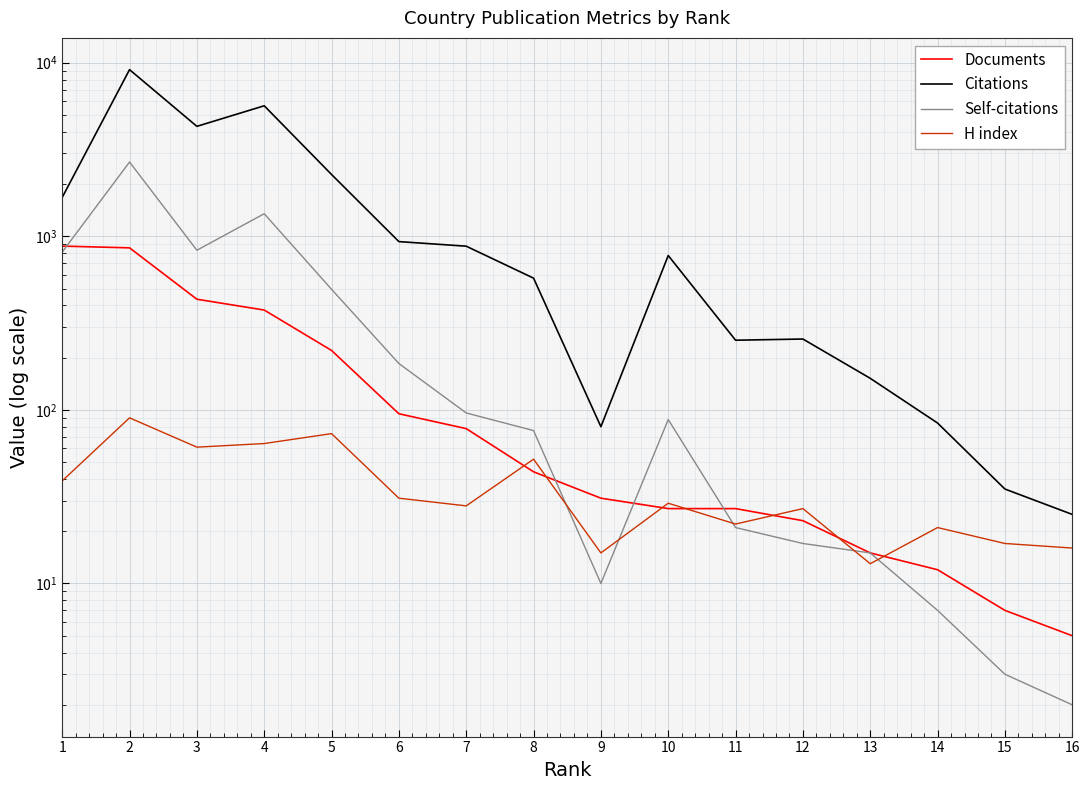

Where is Self-citations nearest to the value 1340?

4